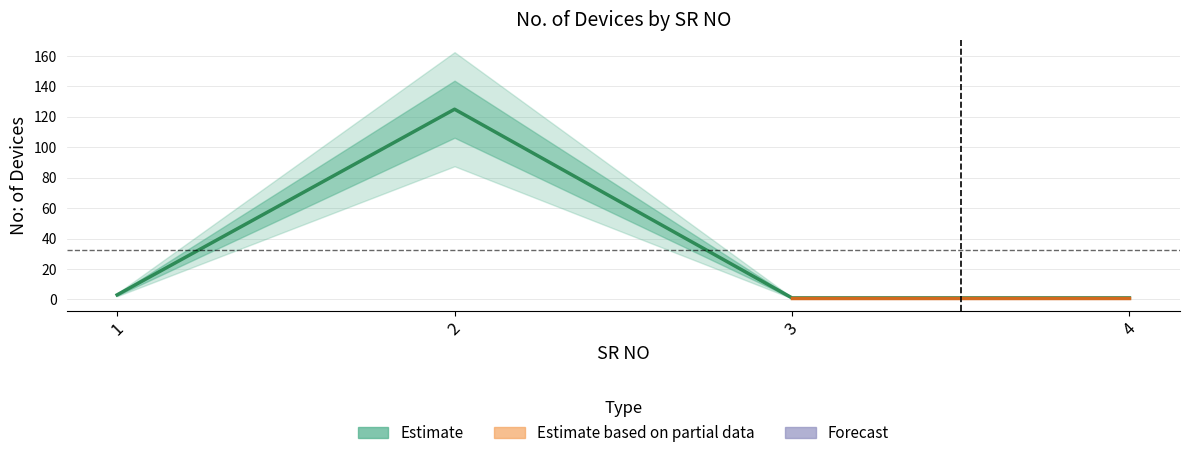

What is the value of the 1st point from the left?

3